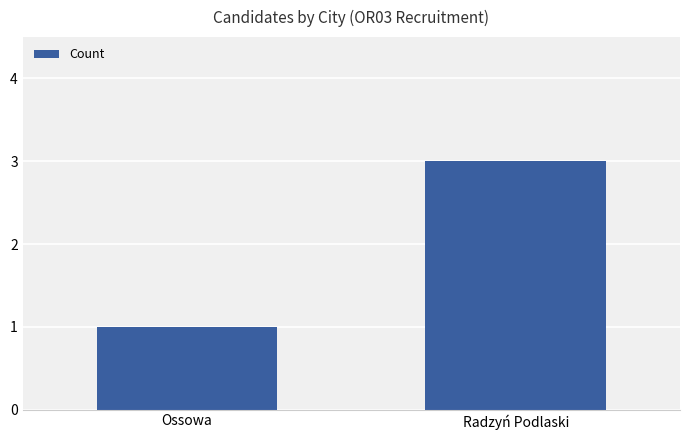

The value at Ossowa is 1. True or false?

True